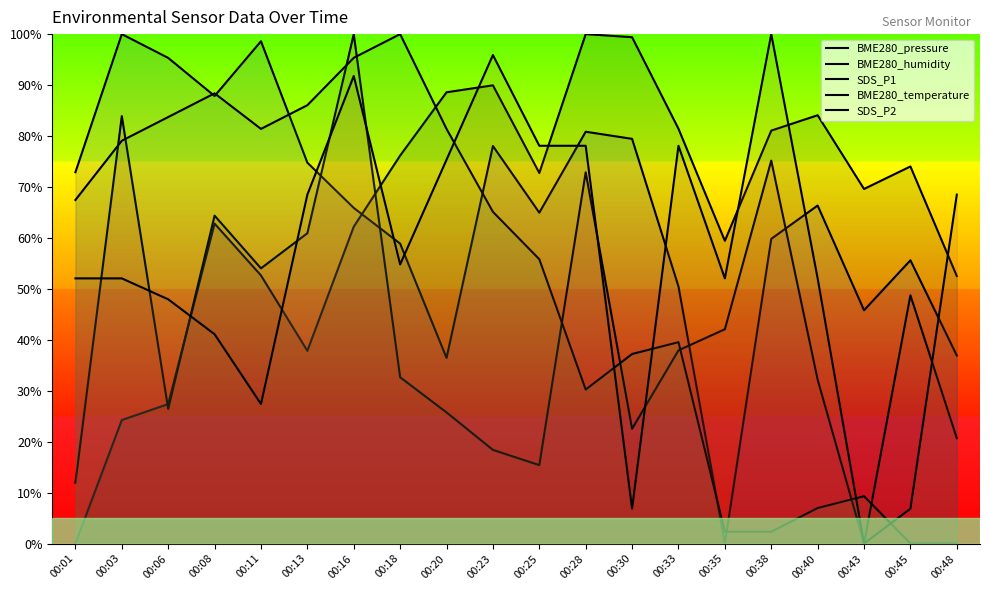

Reading left to right, list all the values displayed in this chart.

BME280_pressure: 0.0	24.2	27.4	62.8	52.6	37.8	62.2	76.2	88.6	89.9	72.7	100.0	99.4	81.4	59.4	81.1	84.1	69.6	74.0	52.5
BME280_humidity: 72.9	100.0	95.3	87.9	98.6	74.8	65.9	58.9	36.4	78.0	65.0	80.8	79.4	50.5	0.0	59.8	66.4	45.8	55.6	36.9
SDS_P1: 12.0	83.9	26.4	64.4	54.0	60.9	100.0	32.6	25.7	18.4	15.4	72.9	22.5	37.9	42.1	75.2	32.2	0.0	48.7	20.7
BME280_temperature: 67.4	79.1	83.7	88.4	81.4	86.0	95.3	100.0	81.4	65.1	55.8	30.2	37.2	39.5	2.3	2.3	7.0	9.3	0.0	0.0
SDS_P2: 52.1	52.1	47.9	41.1	27.4	68.5	91.8	54.8	75.3	95.9	78.1	78.1	6.8	78.1	52.1	100.0	52.1	0.0	6.8	68.5